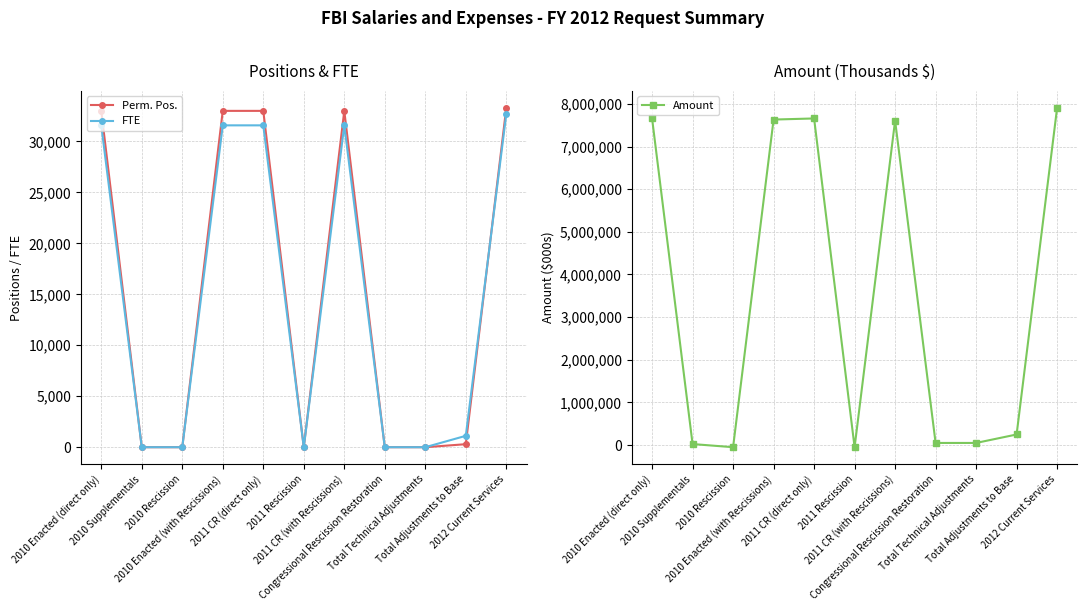

What is the average value of the Perm. Pos. series?

15053